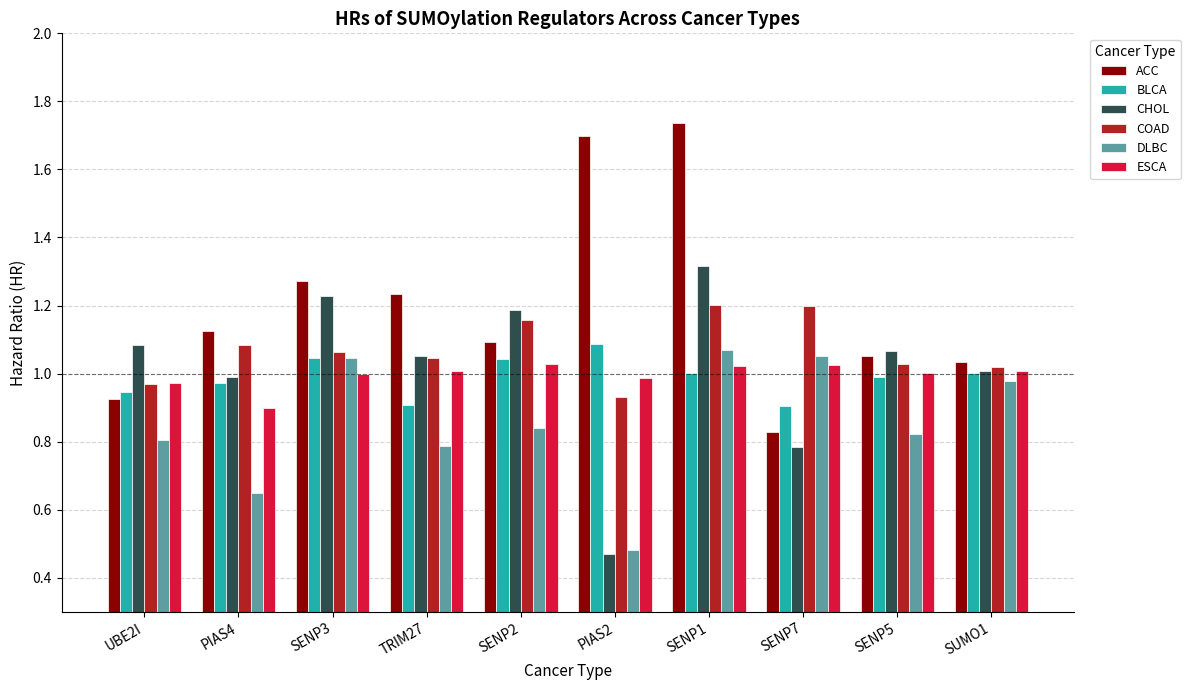

True or false: ESCA has a value of 0.5 at SENP5.

False